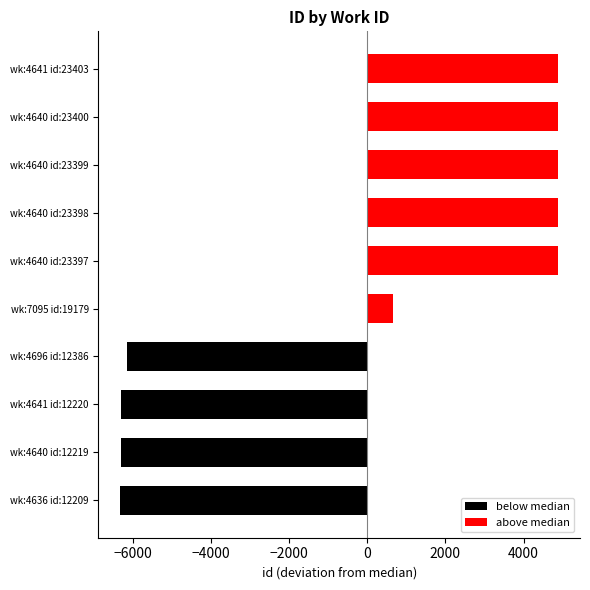

Rank the series at wk:4636 id:12209 from highest to lowest value.

above median, below median